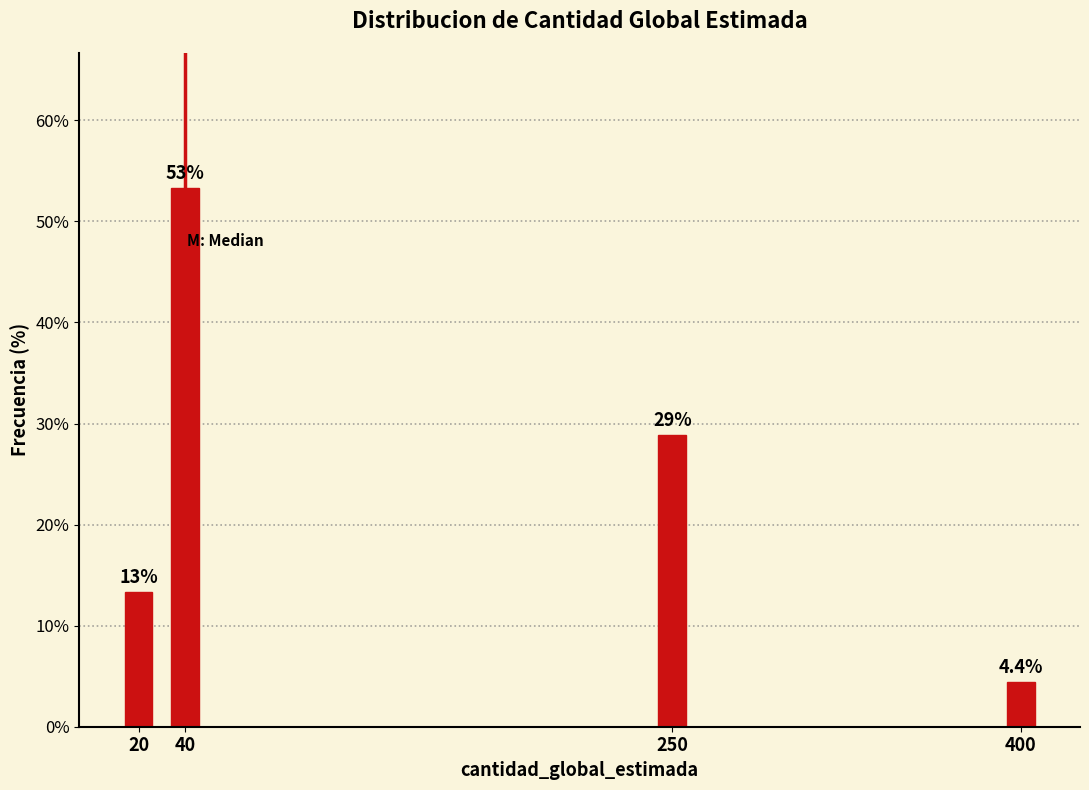

Reading left to right, extract all data points from this chart.

13.3	53.3	28.9	4.4